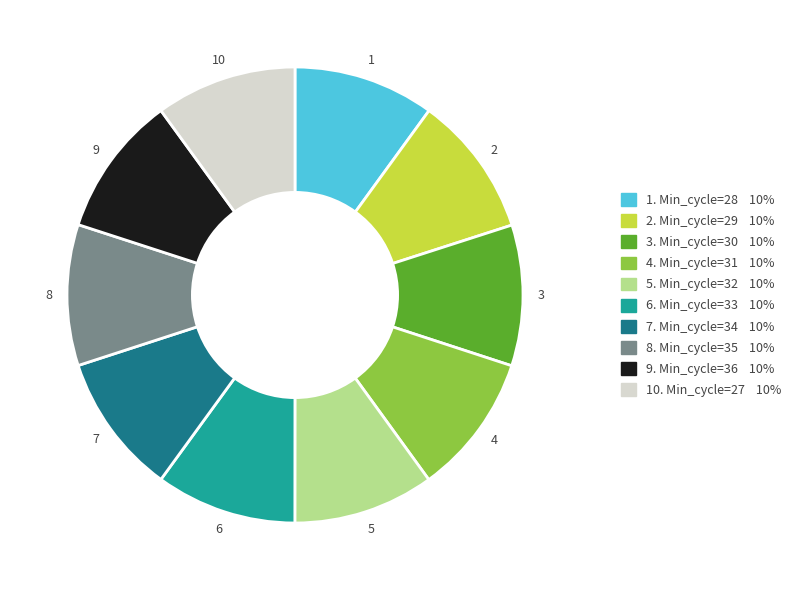

Does any single category account for the majority?

No